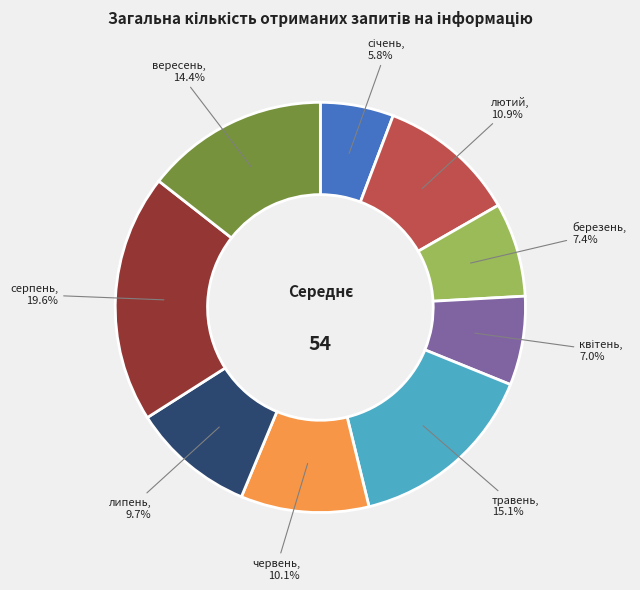

Is there any slice that represents more than half of the pie?

No